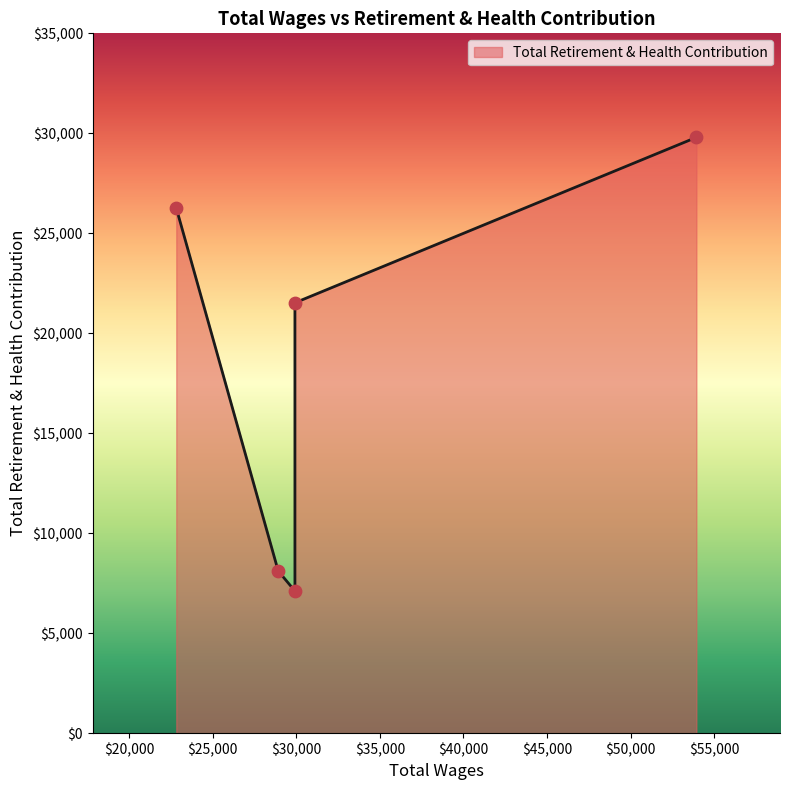

What is the change in value from 53923.0 to 29923.0?

-22687